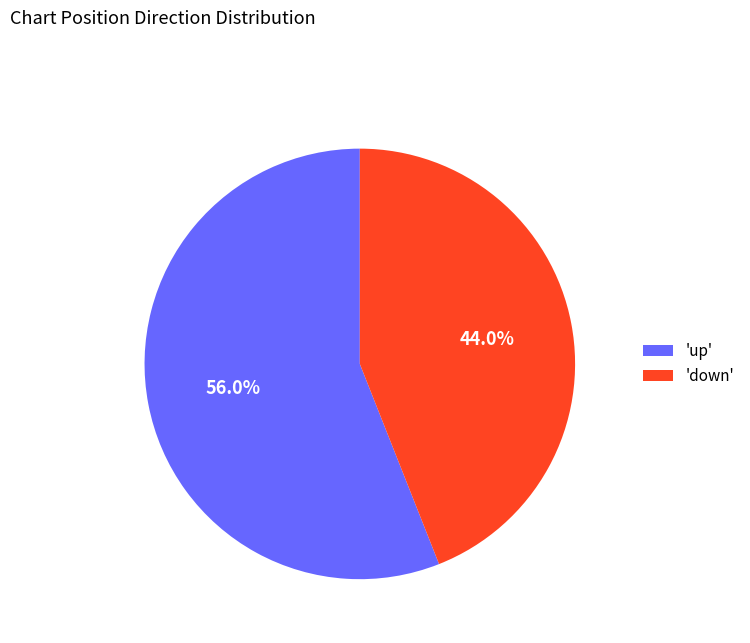

Is there any slice that represents more than half of the pie?

Yes